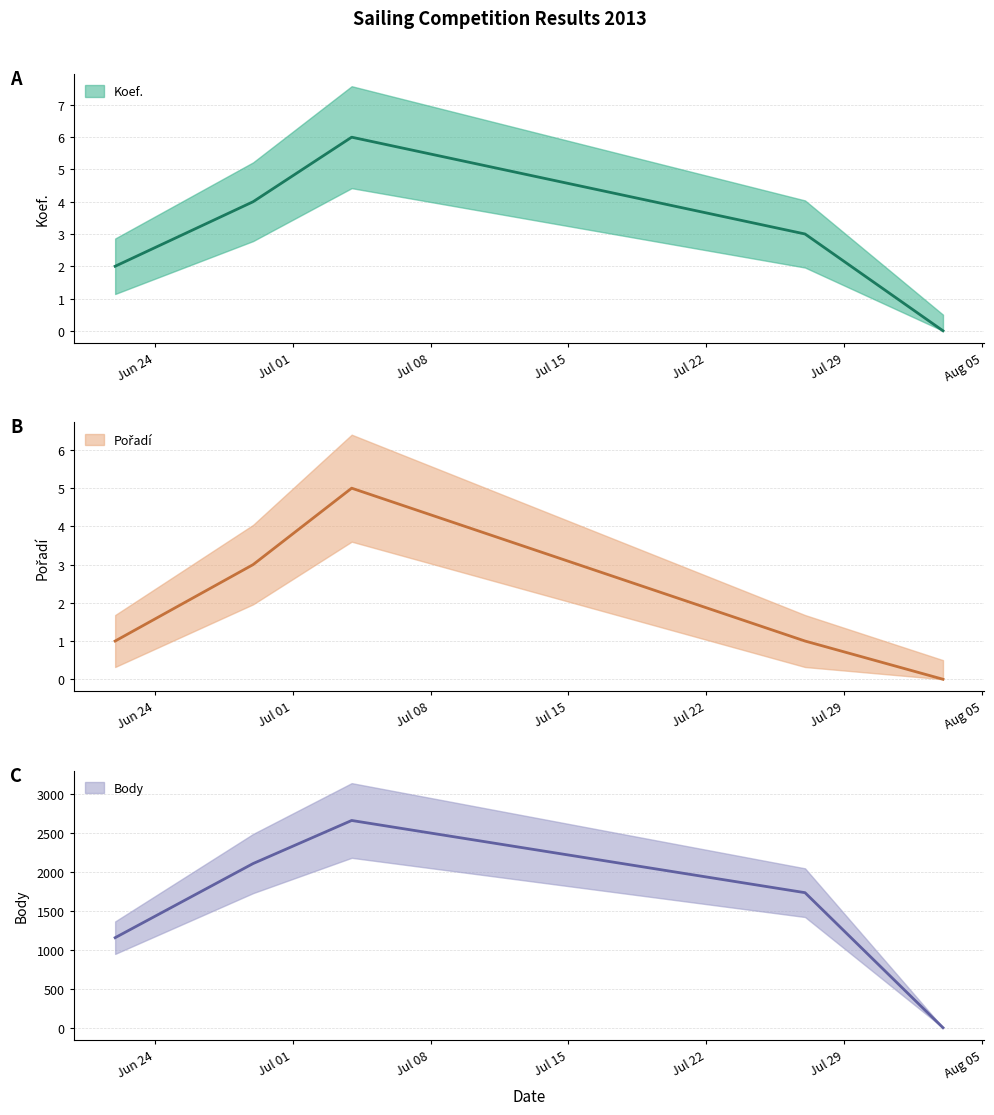

True or false: Body has more than 2 points higher than both neighbors.

False